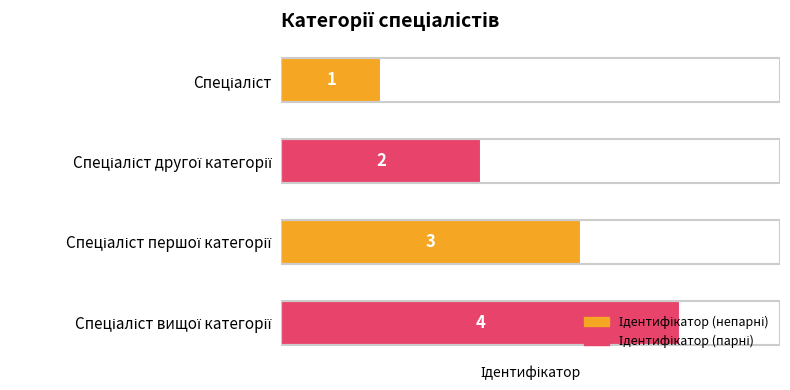

What is the difference between the second highest and minimum values?

2